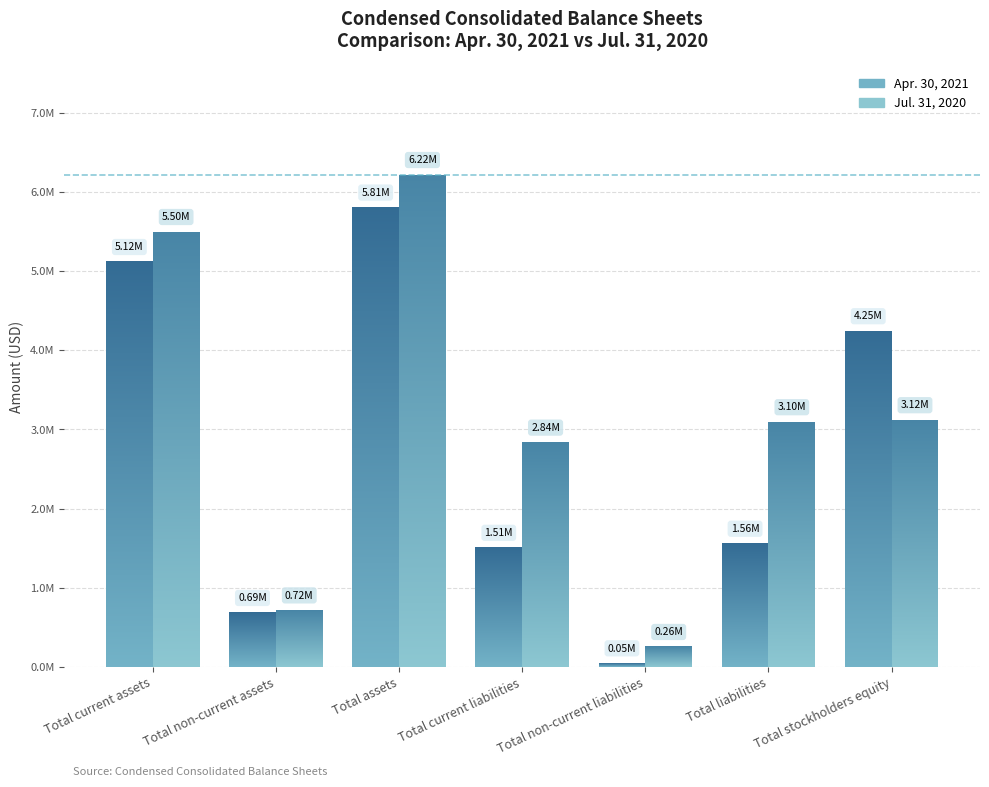

What position from the left is Total current liabilities?

4